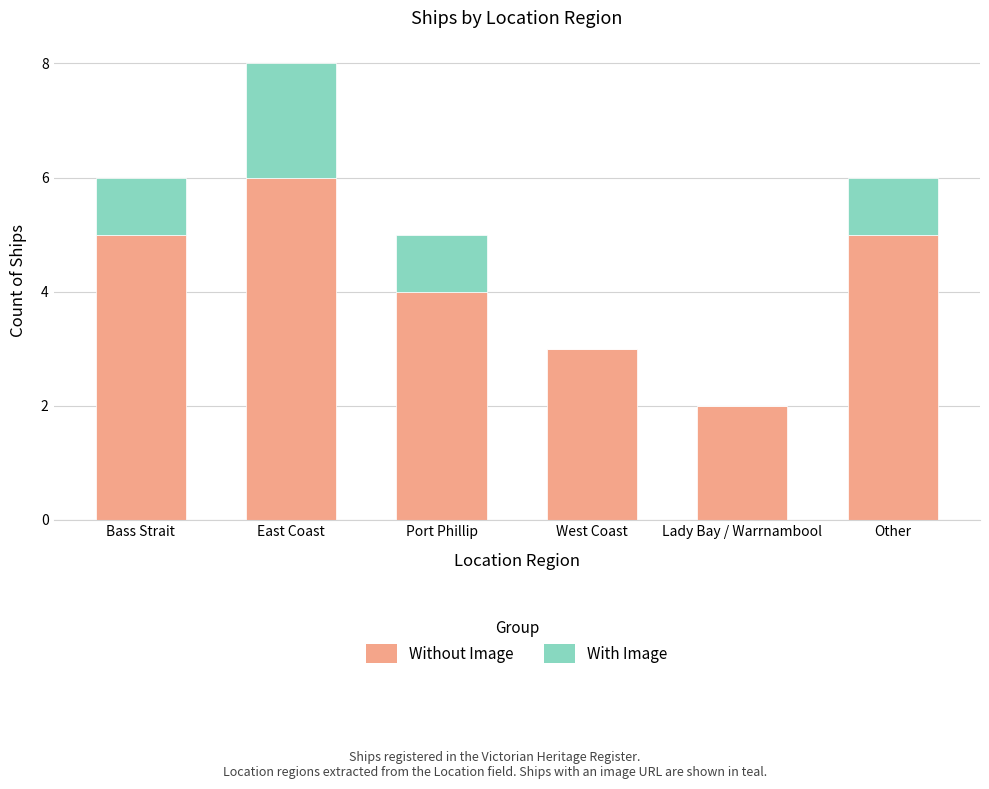

What value does the Without Image series have at Other?

5